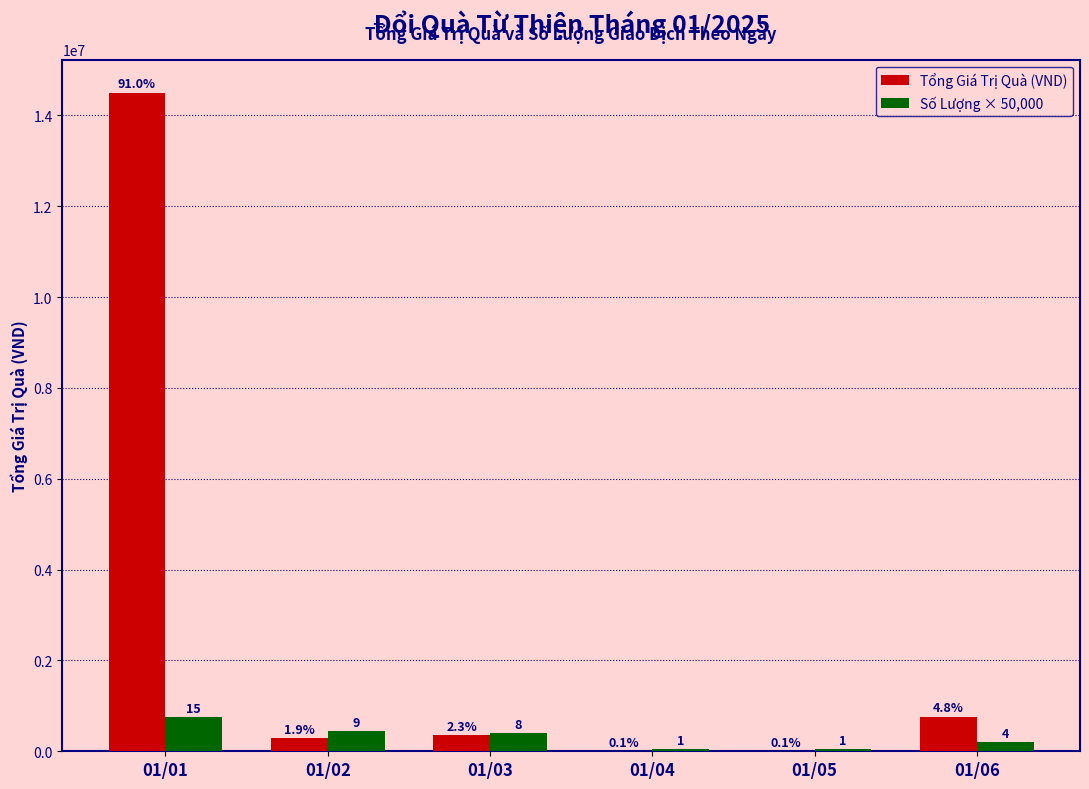

Rank the series by their maximum value, from lowest to highest.

Số Lượng × 50,000, Tổng Giá Trị Quà (VND)